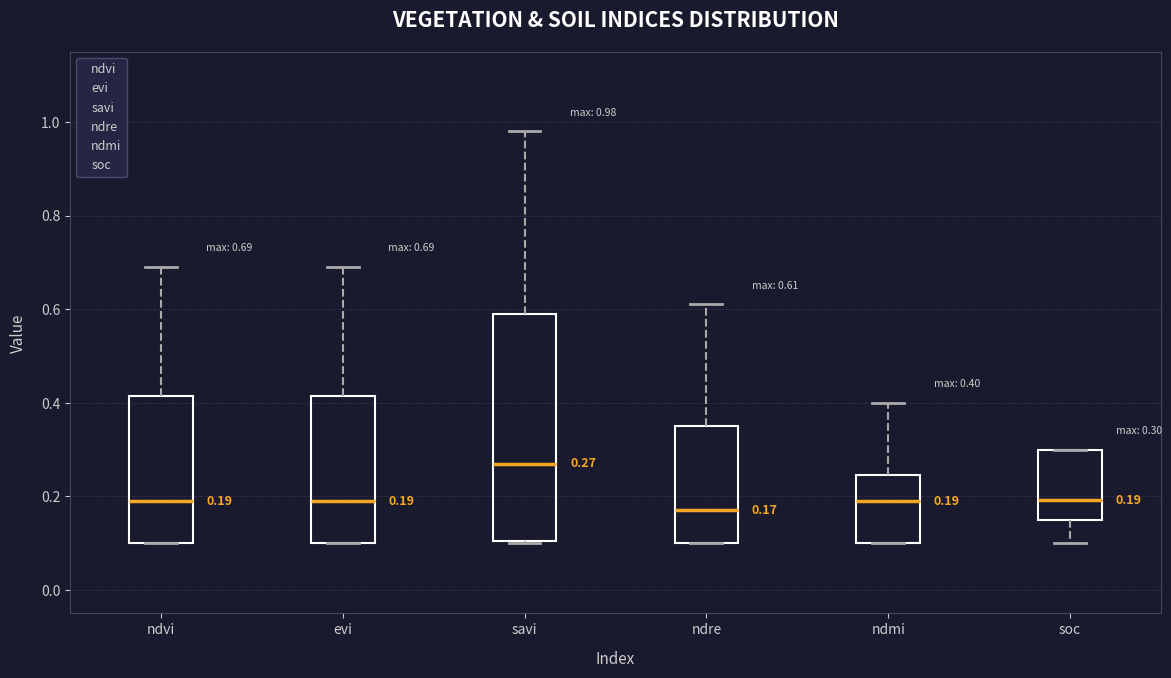

Comparing the boxes themselves (not the whiskers), which one is the tallest?

savi